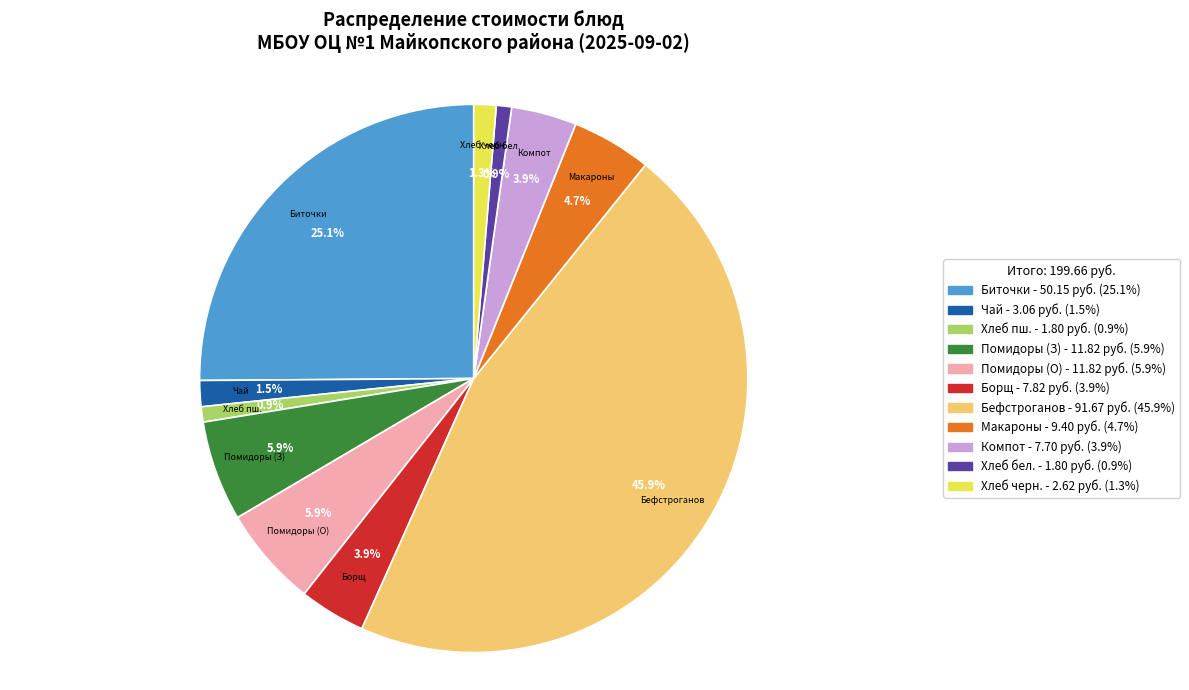

Is there a majority slice in this chart?

No